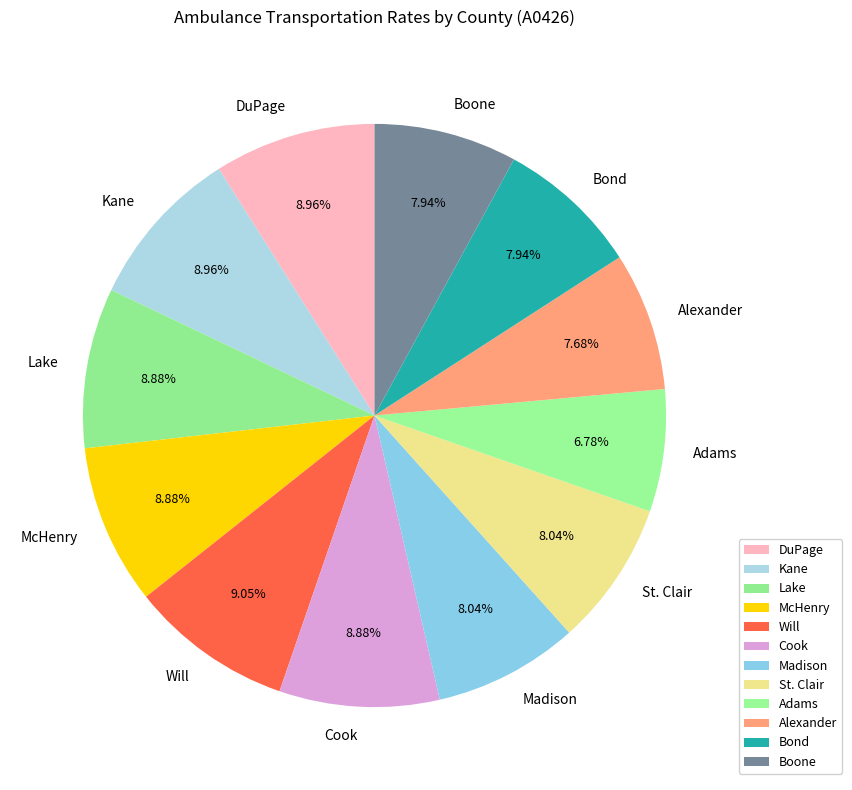

Which slice is the smallest?

Adams